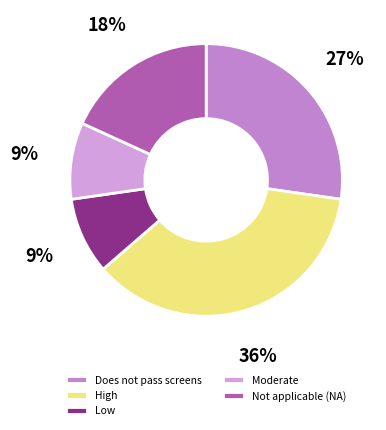

Is there any slice that represents more than half of the pie?

No